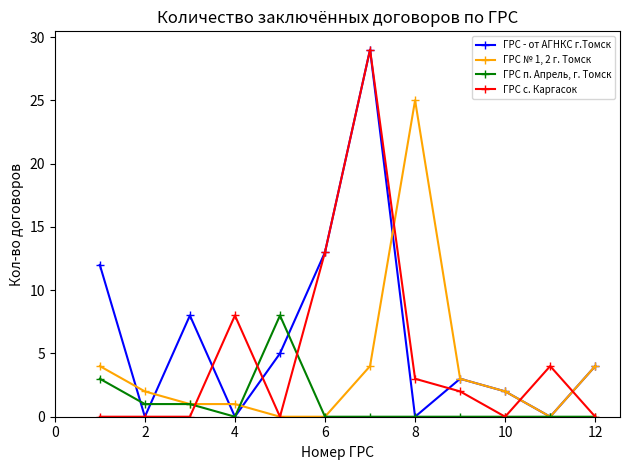

What is the greatest value displayed?

29